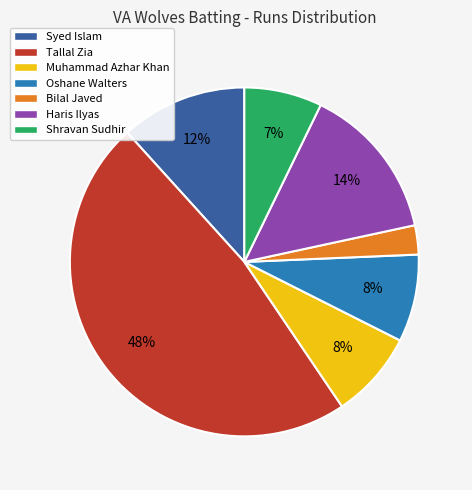

Is there any slice that represents more than half of the pie?

No